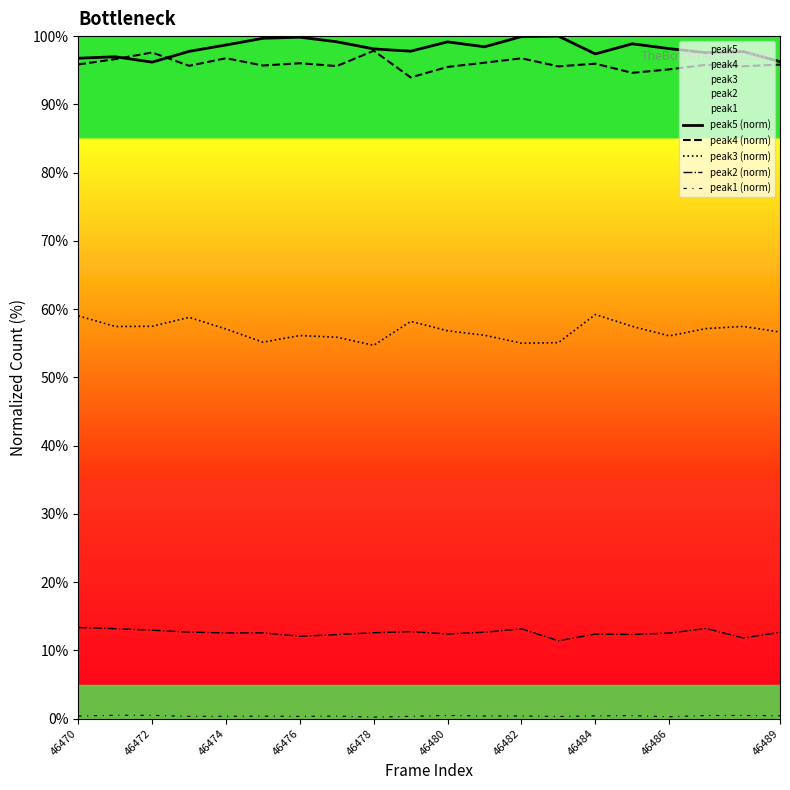

Reading right to left, list all the values displayed in this chart.

peak5 (norm): 96.3	97.7	97.6	98.2	98.9	97.4	100.0	99.9	98.4	99.2	97.8	98.1	99.2	99.8	99.7	98.7	97.8	96.2	97.0	96.8
peak4 (norm): 95.8	95.6	95.8	95.1	94.6	96.0	95.6	96.7	96.1	95.5	93.9	97.9	95.6	96.0	95.7	96.8	95.6	97.6	96.6	95.9
peak3 (norm): 56.6	57.5	57.1	56.1	57.5	59.2	55.1	55.0	56.2	56.8	58.2	54.7	55.9	56.1	55.2	57.1	58.8	57.5	57.5	59.0
peak2 (norm): 12.6	11.8	13.2	12.5	12.3	12.4	11.4	13.2	12.7	12.4	12.8	12.6	12.3	12.1	12.6	12.6	12.7	13.0	13.2	13.3
peak1 (norm): 0.4	0.5	0.5	0.3	0.4	0.4	0.3	0.4	0.4	0.5	0.3	0.2	0.4	0.3	0.4	0.3	0.3	0.5	0.5	0.4